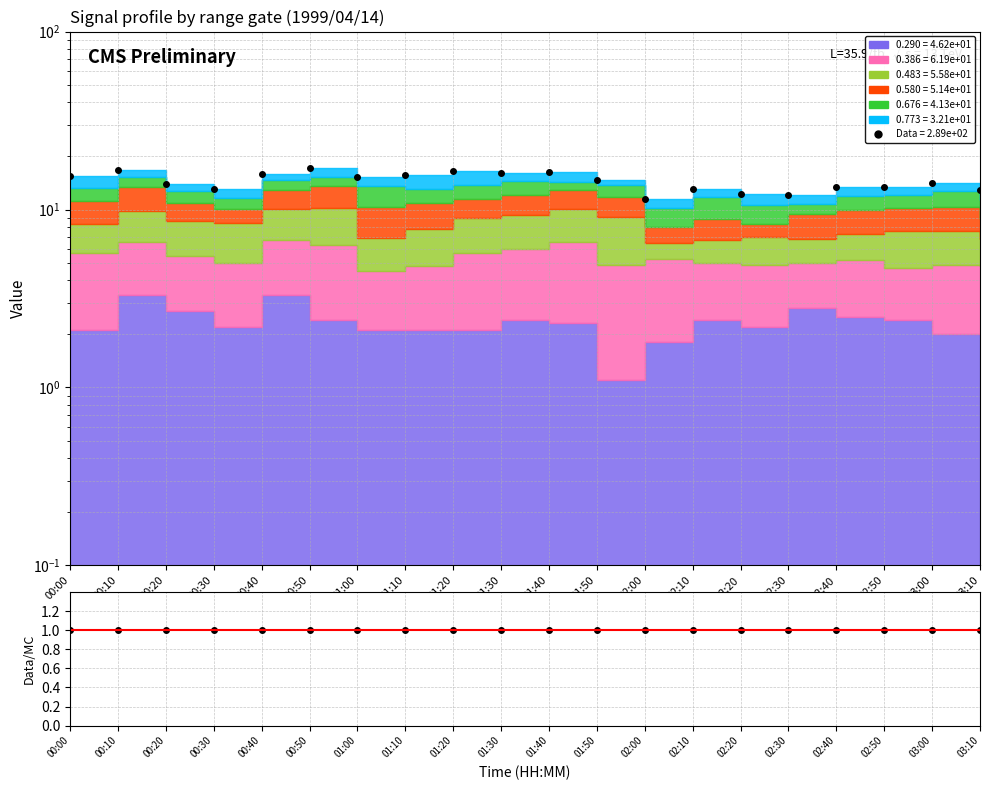

Which has a higher value, 02:10 or 00:10?

00:10